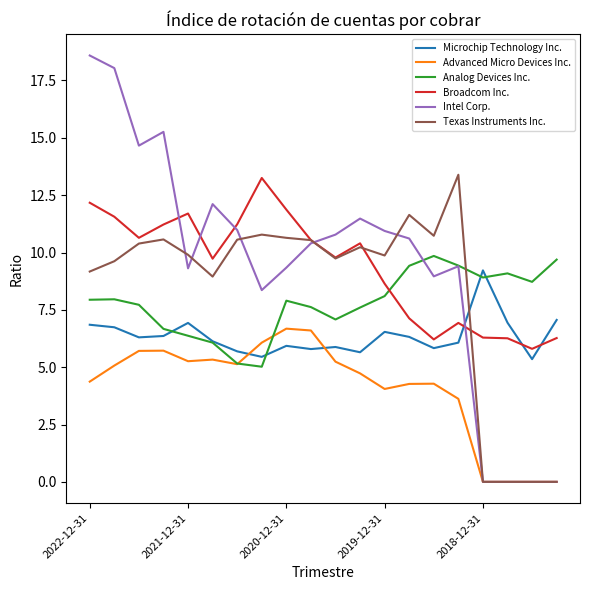

Which series has the largest range (max minus min)?

Intel Corp.